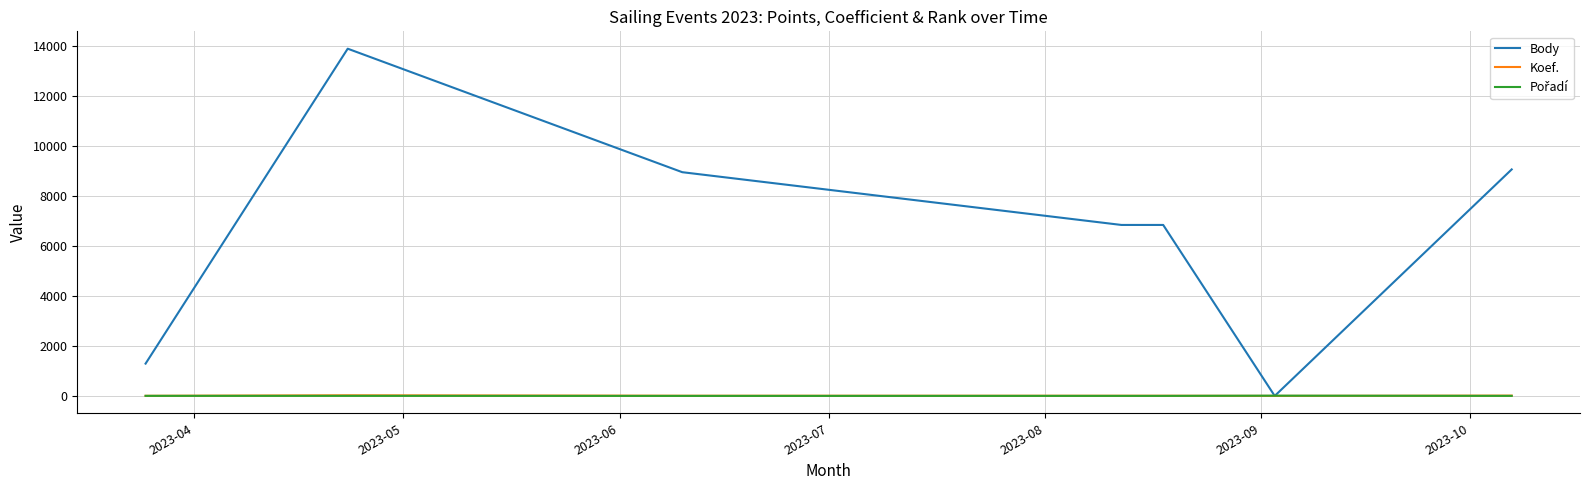

What is the highest value of the Body series?

13875